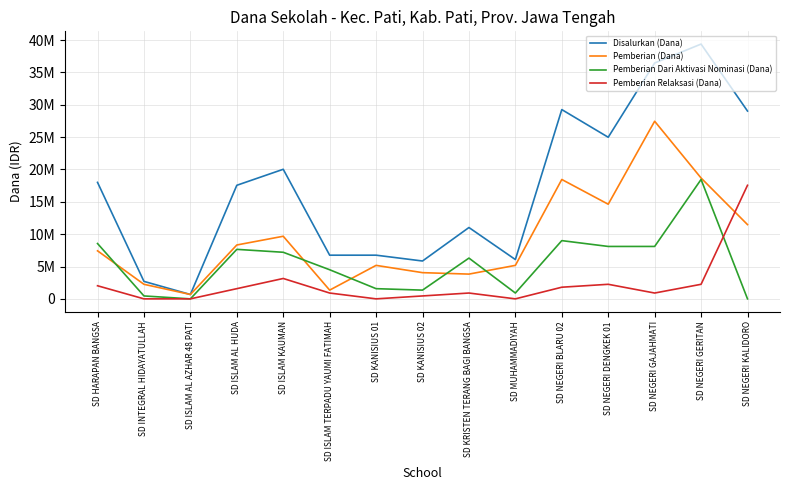

What position from the right is SD ISLAM TERPADU YAUMI FATIMAH?

10